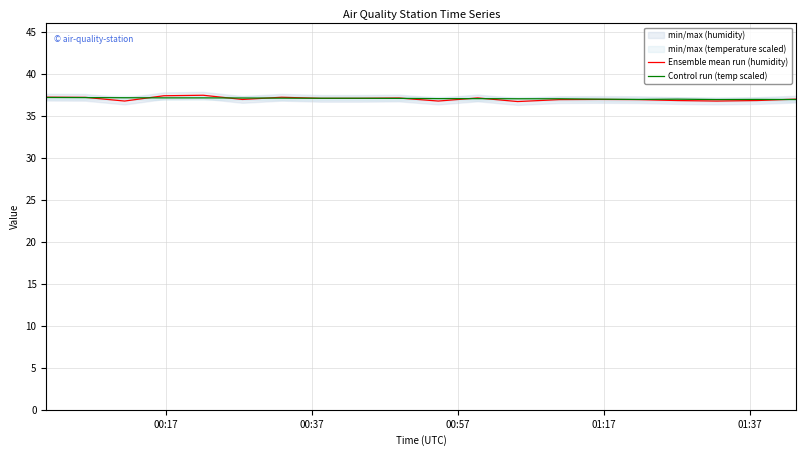

What is the maximum value for Ensemble mean run (humidity)?

37.5